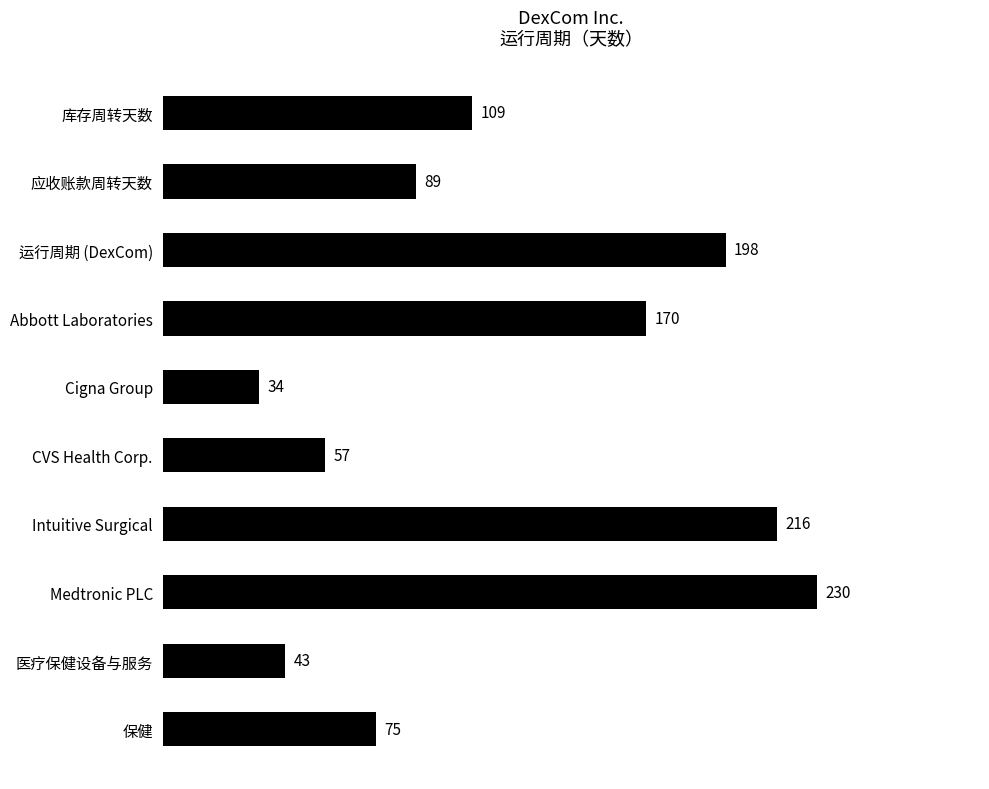

List the labels in order of value, smallest first.

Cigna Group, 医疗保健设备与服务, CVS Health Corp., 保健, 应收账款周转天数, 库存周转天数, Abbott Laboratories, 运行周期 (DexCom), Intuitive Surgical, Medtronic PLC